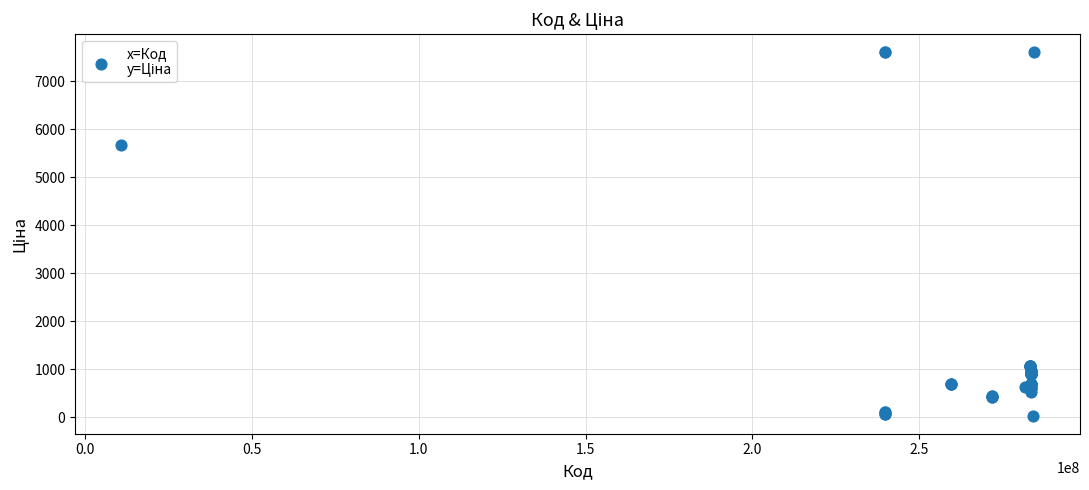

What Y value in the scatter plot is closest to 3814?

5673.8